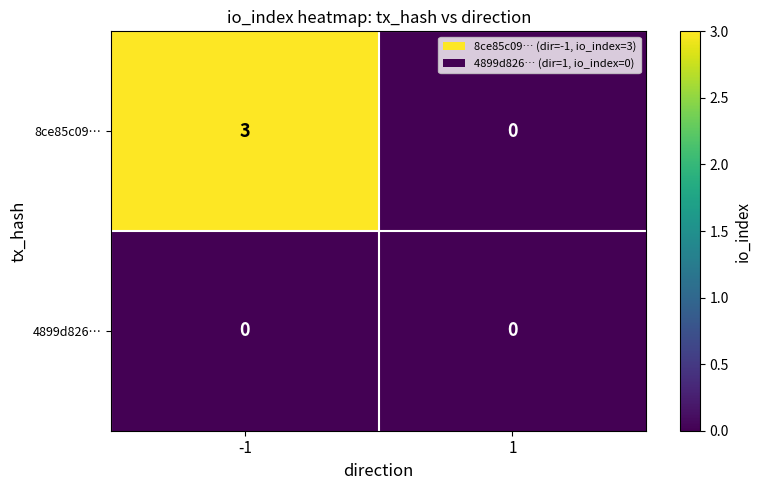

Rank the series at -1 from lowest to highest value.

4899d826…, 8ce85c09…